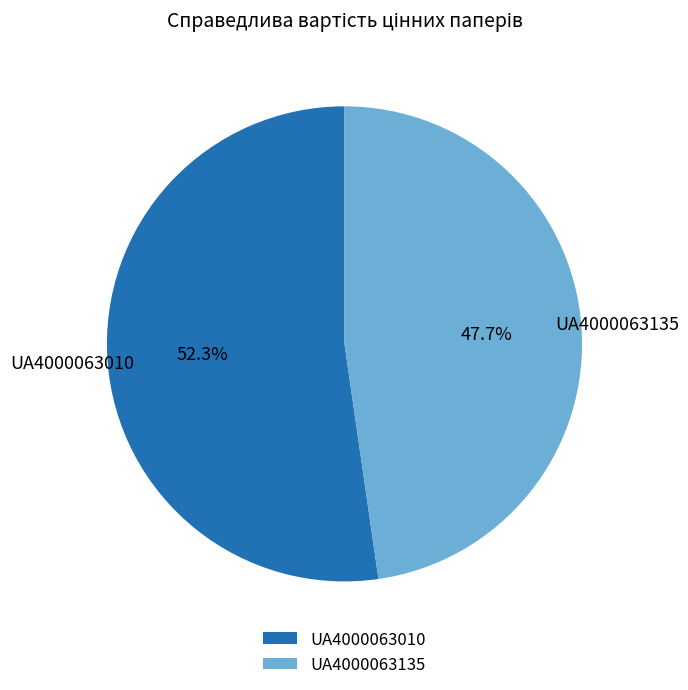

To the nearest percent, what is the average slice percentage?

50%